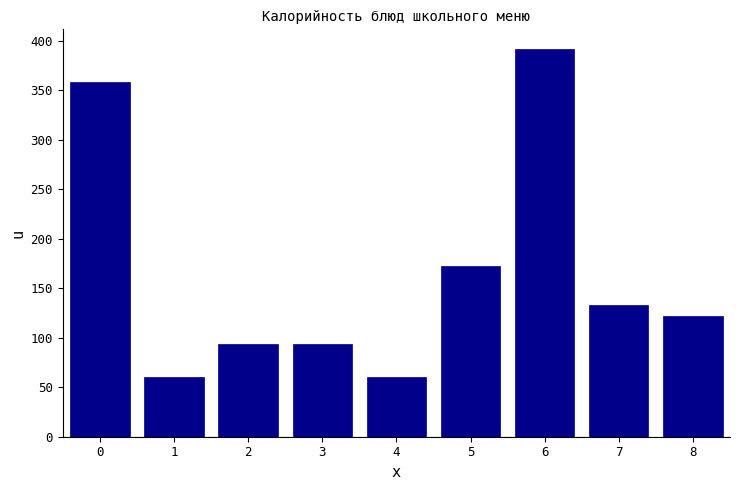

What is the maximum value shown in the chart?

392.0